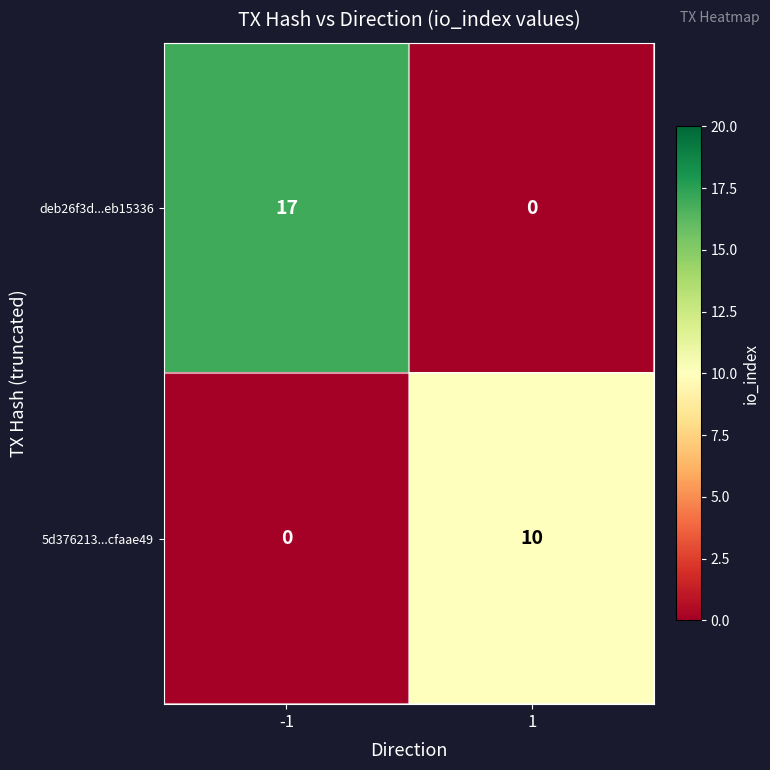

At -1, list the series in order from largest to smallest.

deb26f3d...eb15336, 5d376213...cfaae49